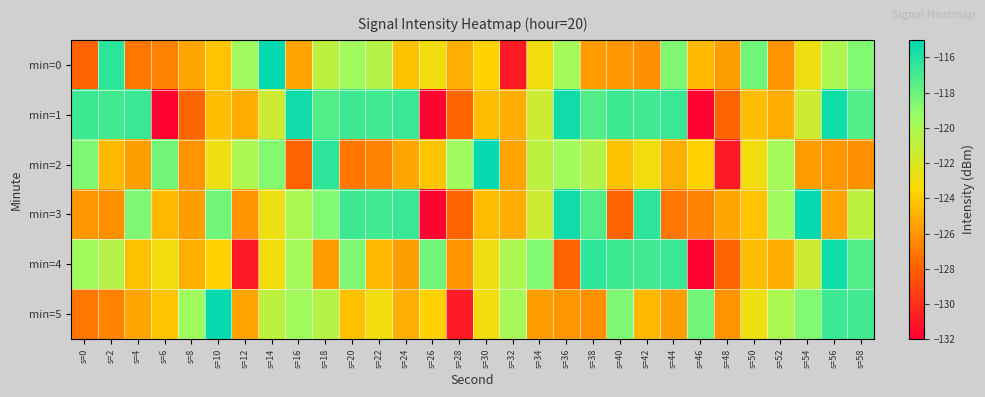

Reading left to right, what are all the values shown in this chart?

min=0: s=0=-127.9	s=2=-116.3	s=4=-127.1	s=6=-126.6	s=8=-125.4	s=10=-124.2	s=12=-119.6	s=14=-115.2	s=16=-125.5	s=18=-120.7	s=20=-119.7	s=22=-120.5	s=24=-124.3	s=26=-123.0	s=28=-125.0	s=30=-123.7	s=32=-130.8	s=34=-123.0	s=36=-119.8	s=38=-125.7	s=40=-125.9	s=42=-126.1	s=44=-118.5	s=46=-124.7	s=48=-125.6	s=50=-118.2	s=52=-126.1	s=54=-122.8	s=56=-120.1	s=58=-118.6
min=1: s=0=-116.7	s=2=-116.9	s=4=-116.6	s=6=-131.8	s=8=-127.8	s=10=-124.5	s=12=-125.0	s=14=-121.4	s=16=-115.5	s=18=-117.3	s=20=-116.7	s=22=-116.9	s=24=-116.6	s=26=-131.8	s=28=-127.8	s=30=-124.5	s=32=-125.0	s=34=-121.4	s=36=-115.5	s=38=-117.3	s=40=-116.7	s=42=-116.9	s=44=-116.6	s=46=-131.8	s=48=-127.8	s=50=-124.5	s=52=-125.0	s=54=-121.4	s=56=-115.5	s=58=-117.3
min=2: s=0=-118.5	s=2=-124.7	s=4=-125.6	s=6=-118.2	s=8=-126.1	s=10=-122.8	s=12=-120.1	s=14=-118.6	s=16=-127.9	s=18=-116.3	s=20=-127.1	s=22=-126.6	s=24=-125.4	s=26=-124.2	s=28=-119.6	s=30=-115.2	s=32=-125.5	s=34=-120.7	s=36=-119.7	s=38=-120.5	s=40=-124.3	s=42=-123.0	s=44=-125.0	s=46=-123.7	s=48=-130.8	s=50=-123.0	s=52=-119.8	s=54=-125.7	s=56=-125.9	s=58=-126.1
min=3: s=0=-125.9	s=2=-126.1	s=4=-118.5	s=6=-124.7	s=8=-125.6	s=10=-118.2	s=12=-126.1	s=14=-122.8	s=16=-120.1	s=18=-118.6	s=20=-116.7	s=22=-116.9	s=24=-116.6	s=26=-131.8	s=28=-127.8	s=30=-124.5	s=32=-125.0	s=34=-121.4	s=36=-115.5	s=38=-117.3	s=40=-127.9	s=42=-116.3	s=44=-127.1	s=46=-126.6	s=48=-125.4	s=50=-124.2	s=52=-119.6	s=54=-115.2	s=56=-125.5	s=58=-120.7
min=4: s=0=-119.7	s=2=-120.5	s=4=-124.3	s=6=-123.0	s=8=-125.0	s=10=-123.7	s=12=-130.8	s=14=-123.0	s=16=-119.8	s=18=-125.7	s=20=-118.5	s=22=-124.7	s=24=-125.6	s=26=-118.2	s=28=-126.1	s=30=-122.8	s=32=-120.1	s=34=-118.6	s=36=-127.9	s=38=-116.3	s=40=-116.7	s=42=-116.9	s=44=-116.6	s=46=-131.8	s=48=-127.8	s=50=-124.5	s=52=-125.0	s=54=-121.4	s=56=-115.5	s=58=-117.3
min=5: s=0=-127.1	s=2=-126.6	s=4=-125.4	s=6=-124.2	s=8=-119.6	s=10=-115.2	s=12=-125.5	s=14=-120.7	s=16=-119.7	s=18=-120.5	s=20=-124.3	s=22=-123.0	s=24=-125.0	s=26=-123.7	s=28=-130.8	s=30=-123.0	s=32=-119.8	s=34=-125.7	s=36=-125.9	s=38=-126.1	s=40=-118.5	s=42=-124.7	s=44=-125.6	s=46=-118.2	s=48=-126.1	s=50=-122.8	s=52=-120.1	s=54=-118.6	s=56=-116.7	s=58=-116.9